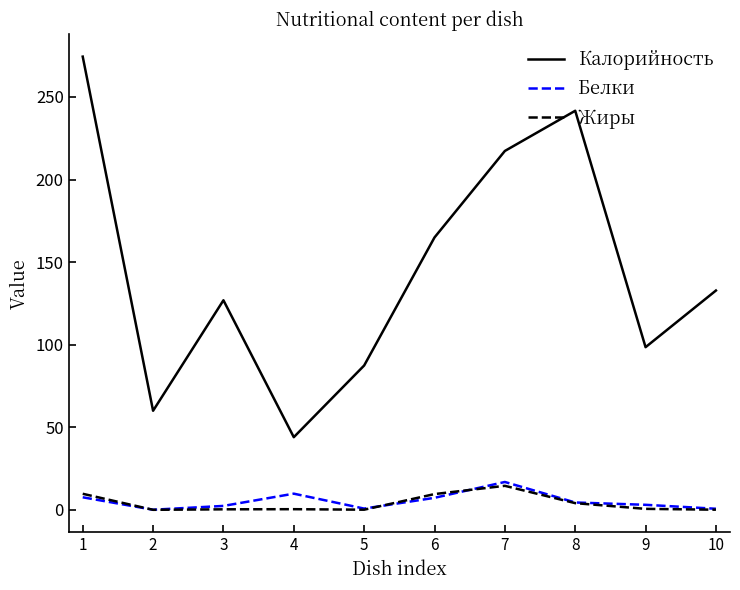

The Калорийность series shows 173.2 at 9. True or false?

False